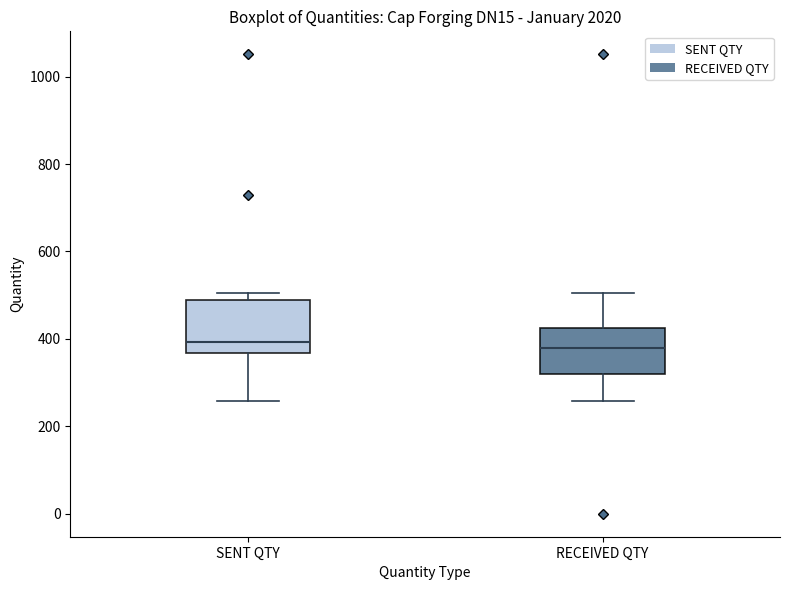

Reading left to right, transcribe this box plot: for each box, give where its median line is, the range the box spans, and where its two whiskers end, as read against the y-axis. The values are not printed on the chart, so give them approximately, as read against the axis.

SENT QTY: median 400, box 360 to 480, whiskers 260 to 500
RECEIVED QTY: median 380, box 320 to 420, whiskers 260 to 500